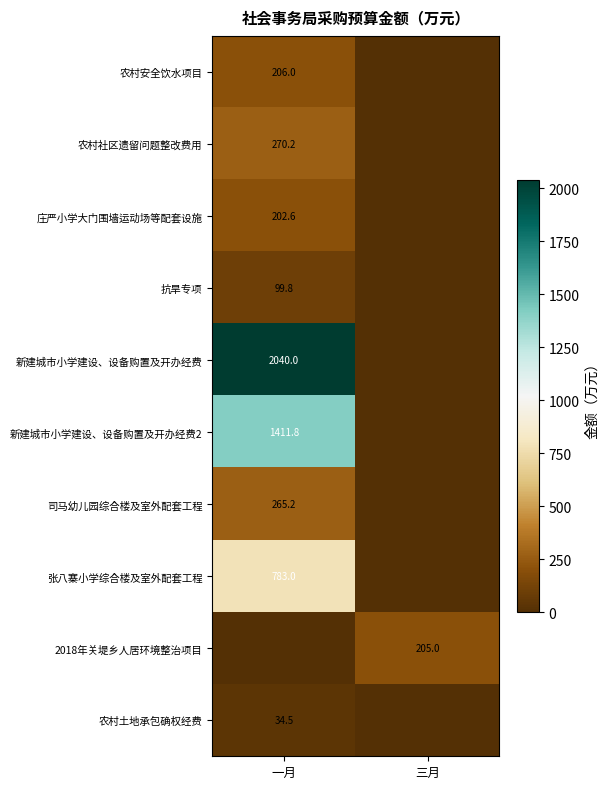

What is the total value across all series at 一月?

5313.2